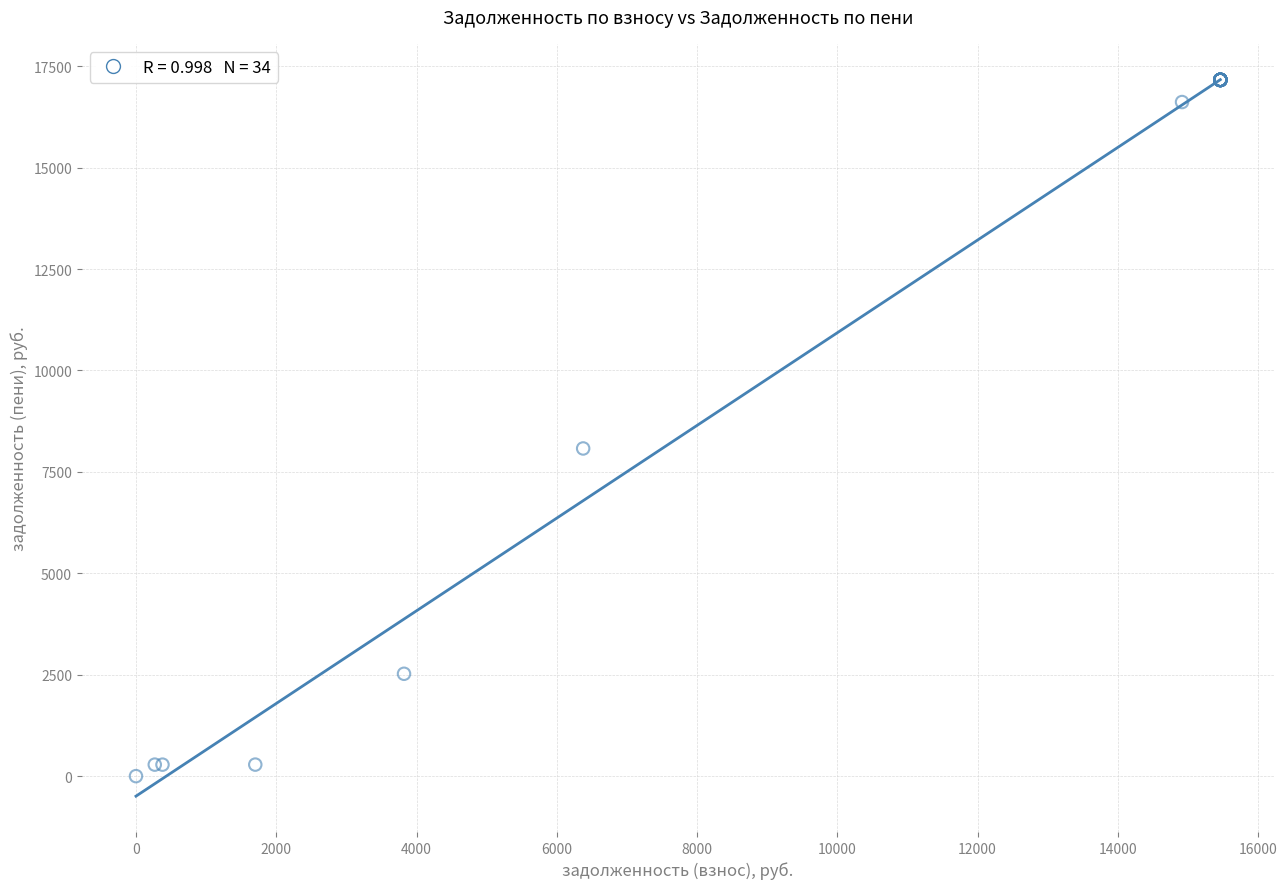

What Y value in the scatter plot is closest to 8581?

8077.3